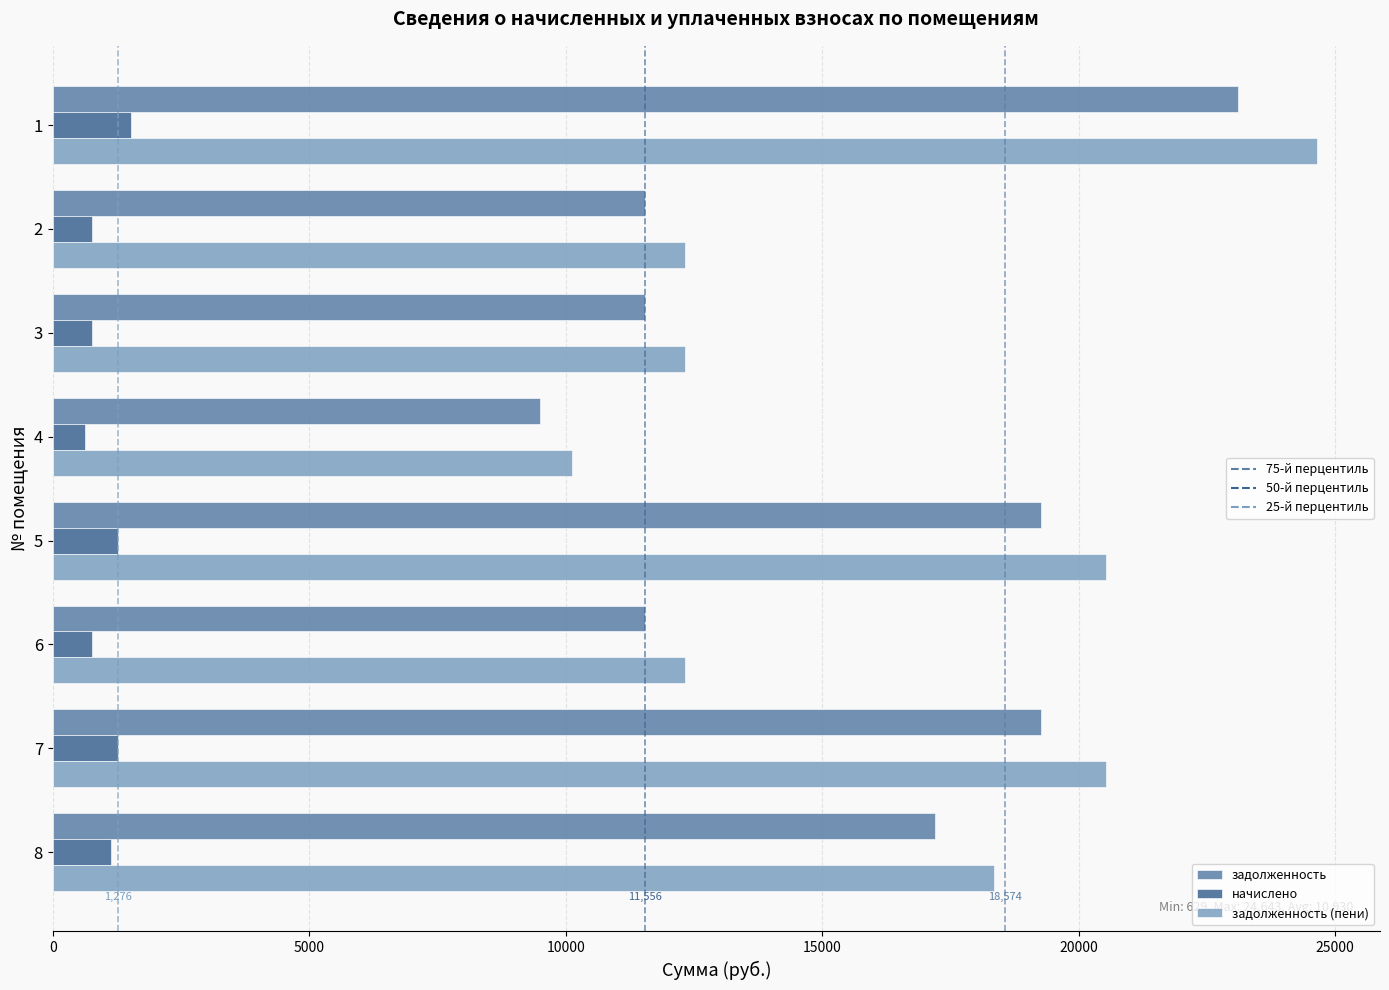

What is the total value across all series at 2?

24642.9